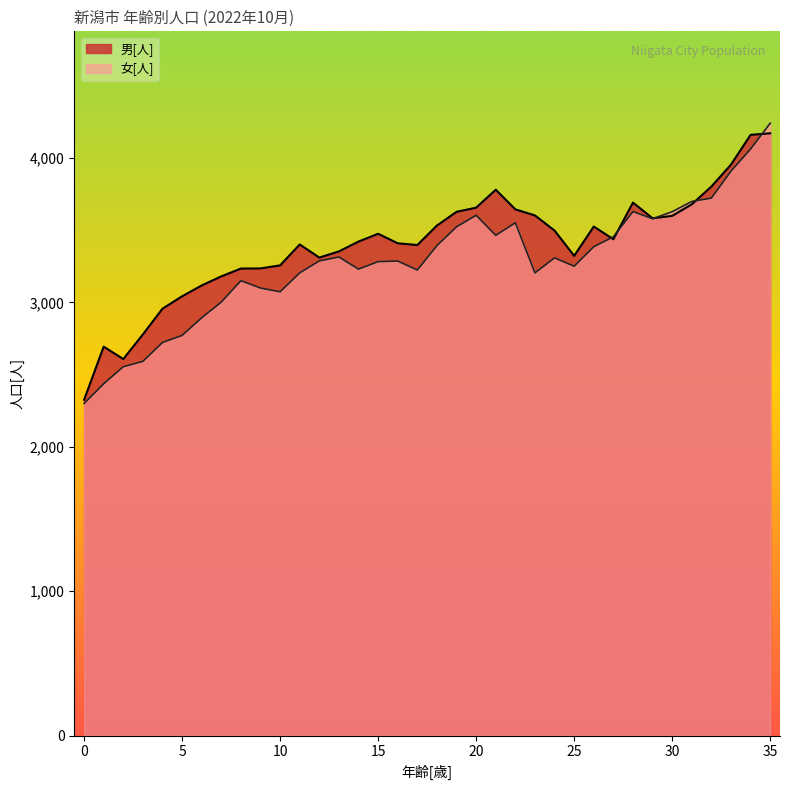

Which series changed the most between 8 and 21?

男[人]